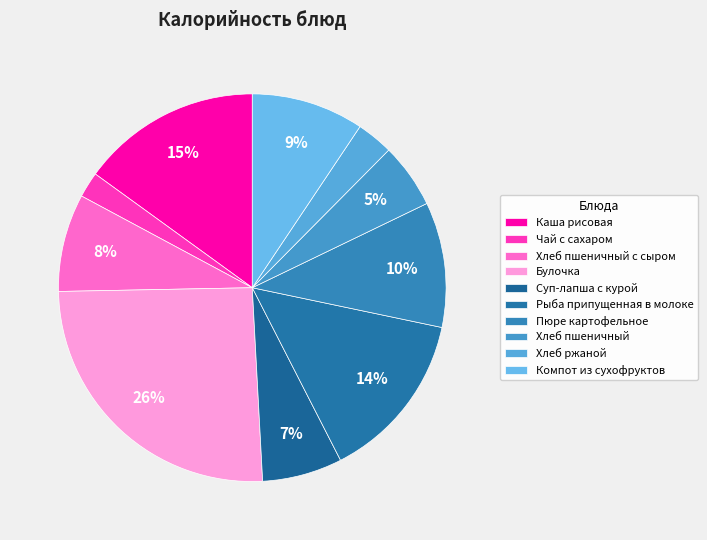

To the nearest percent, what percentage of the pie is Хлеб пшеничный?

5%